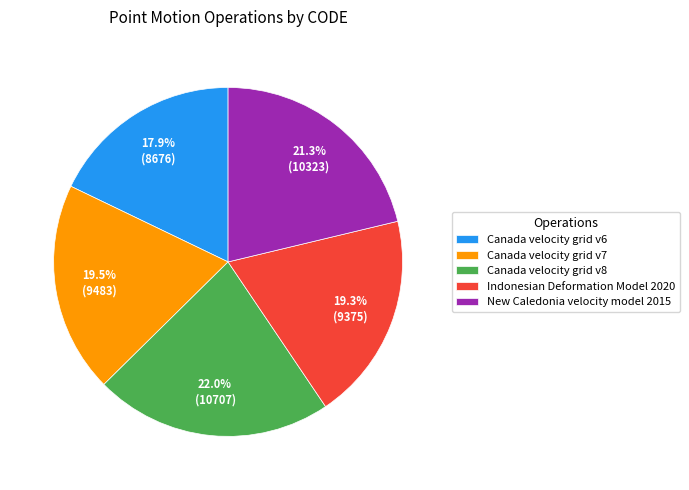

What percentage is NOT represented by Indonesian Deformation Model 2020?

80.7%